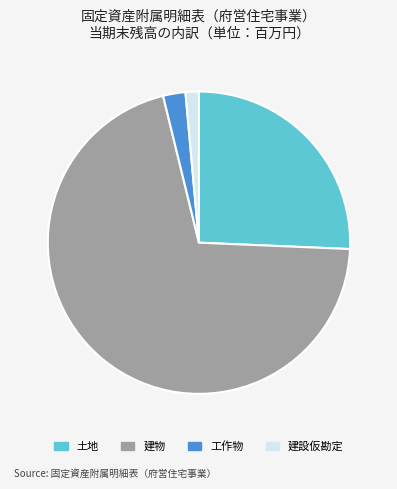

Count the number of slices in the pie.

4